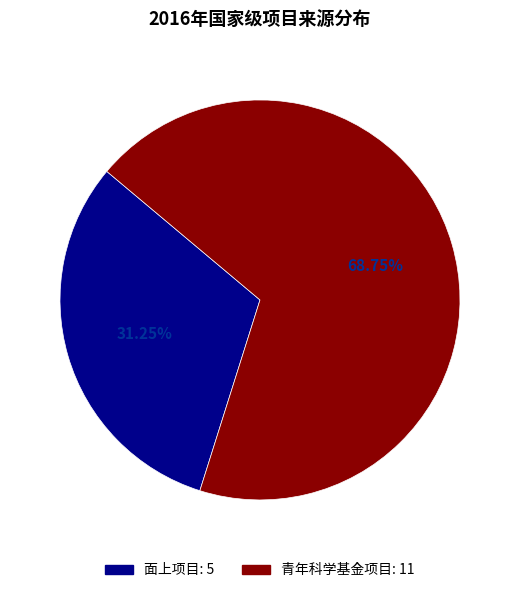

How many segments does this pie chart have?

2